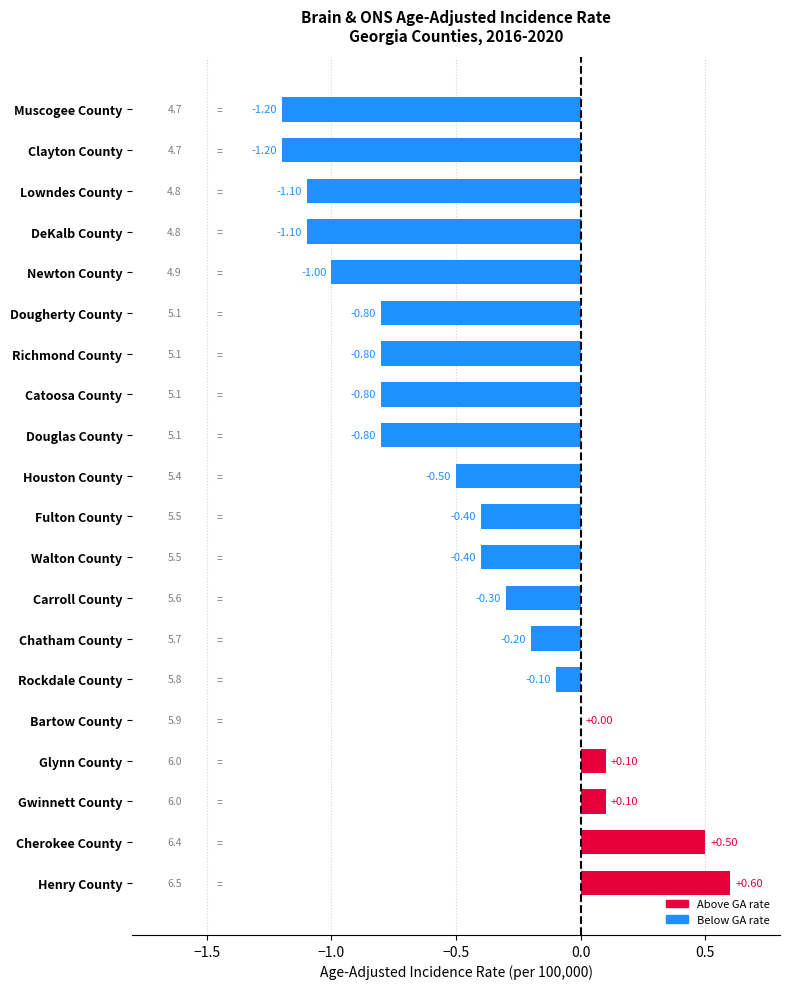

At which category does the chart reach its peak across all series?

Henry County